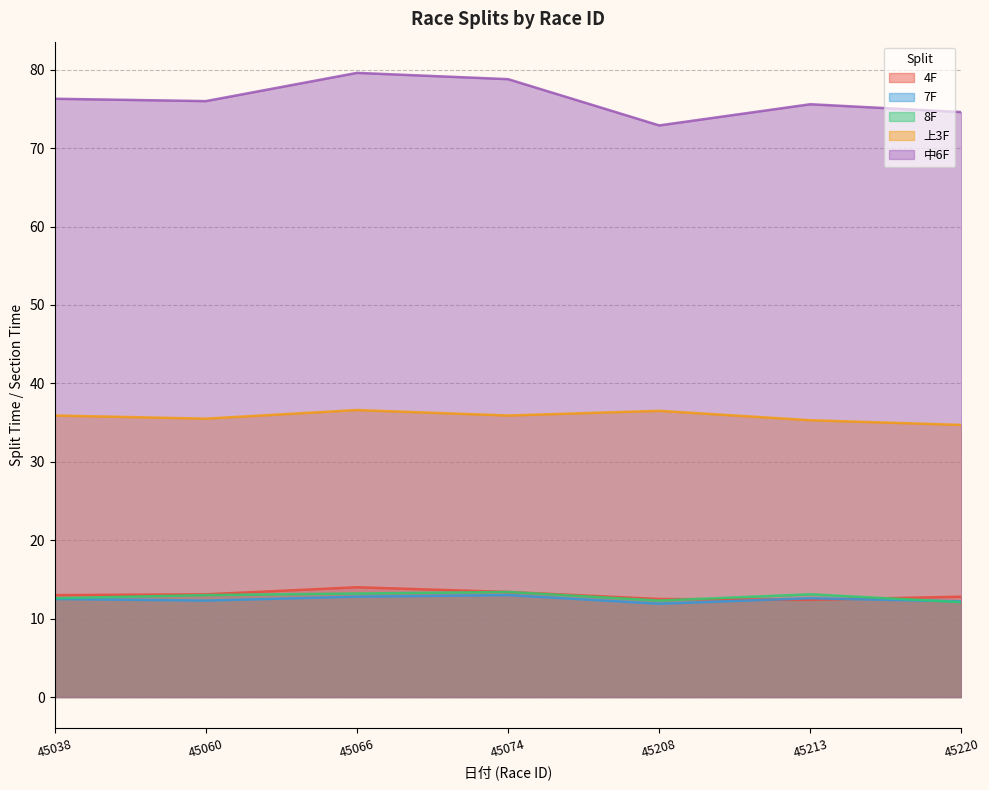

What is the value of the 上3F point at the 4th from the left?

35.9